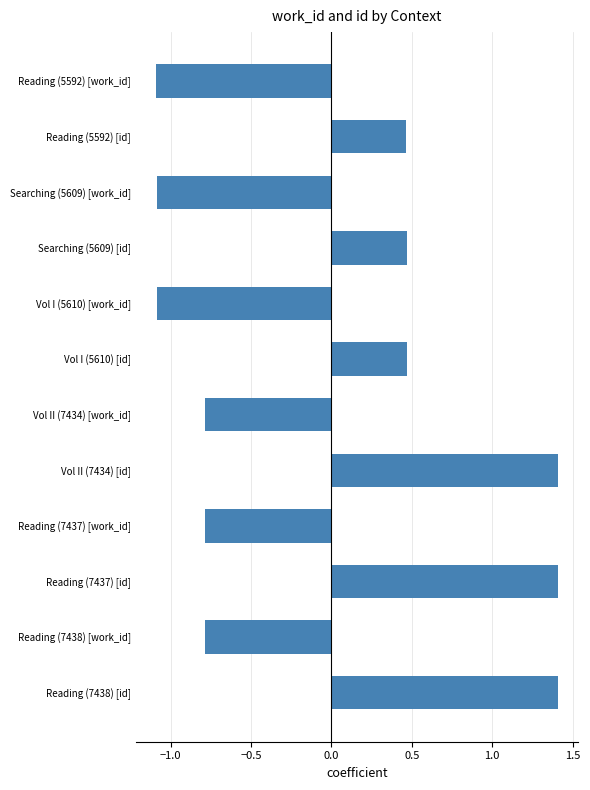

What is the change in value from Searching (5609) [id] to Vol II (7434) [work_id]?

-1.3